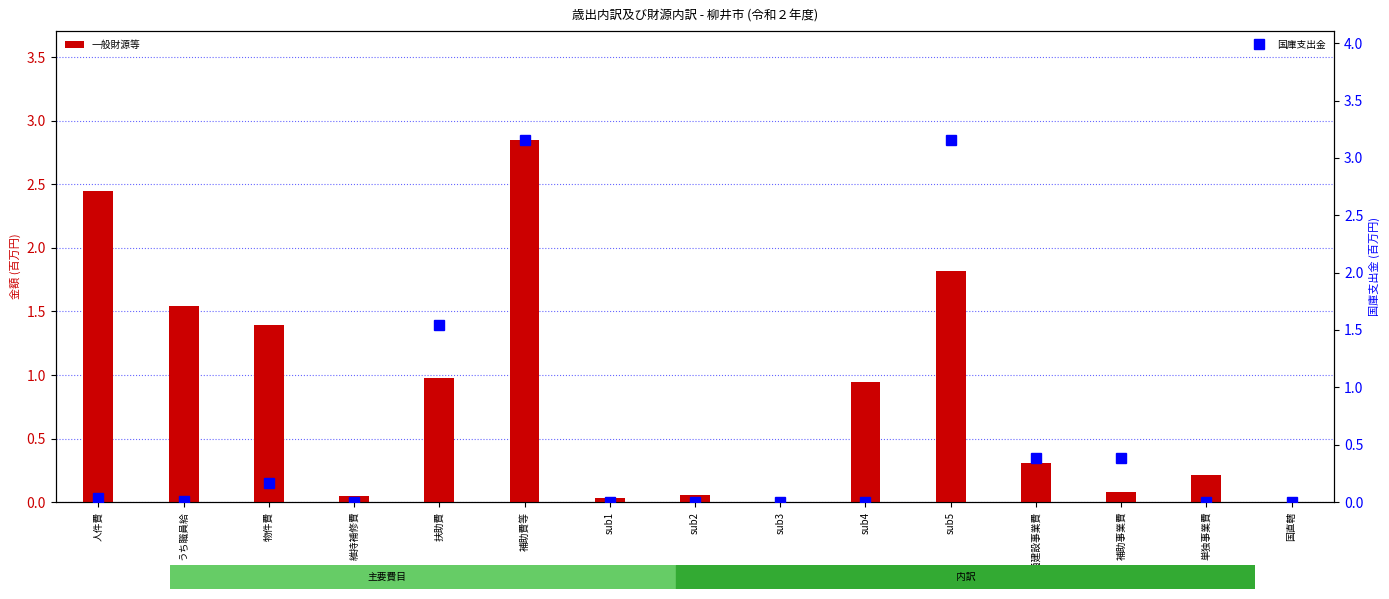

Rank the series at sub3 from lowest to highest value.

国庫支出金, 一般財源等